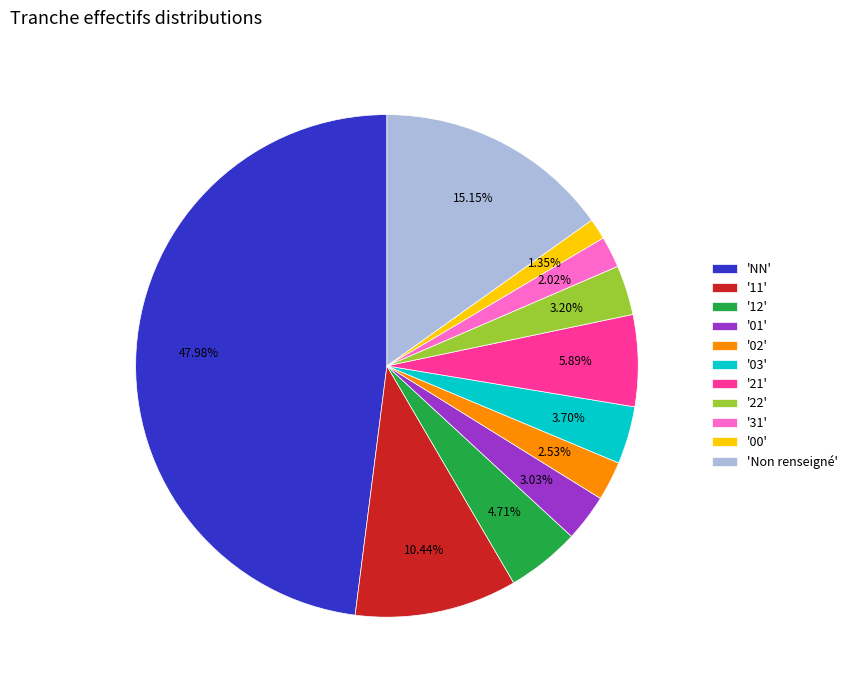

What is the ratio of the value at '03' to the value at '01'?

1.2